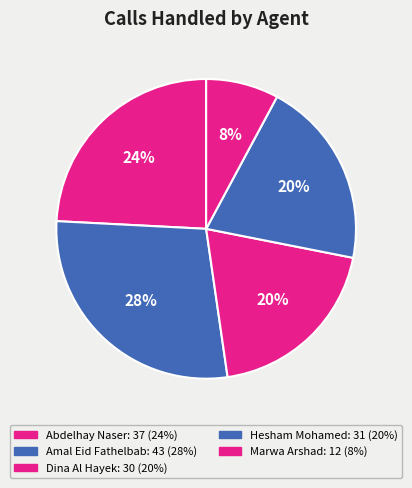

Which has a higher value, Dina Al Hayek or Marwa Arshad?

Dina Al Hayek